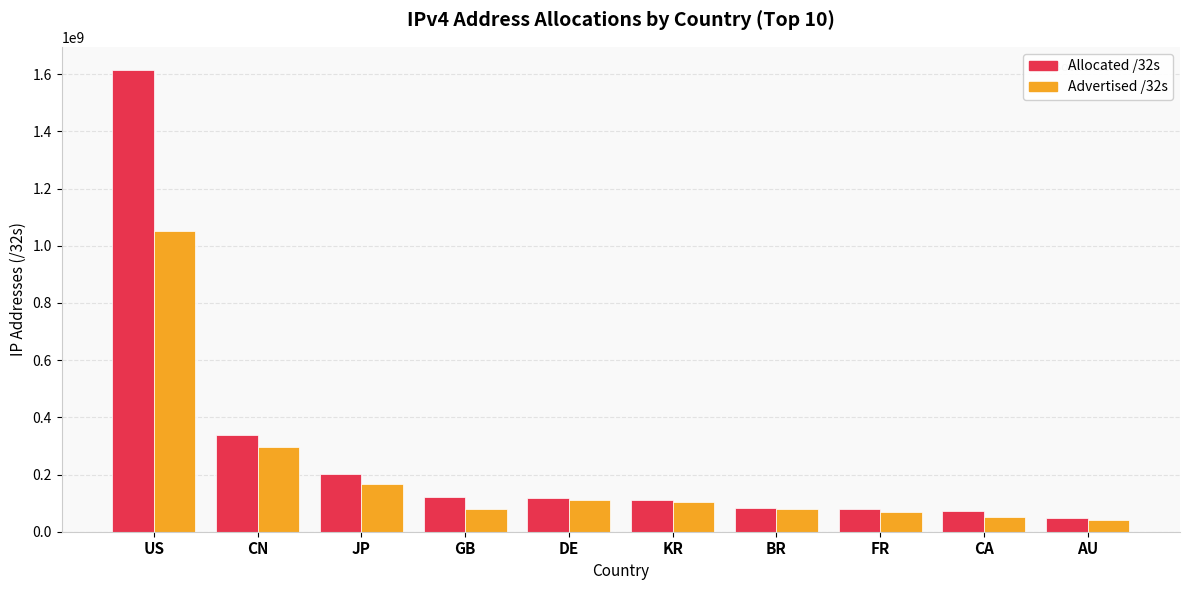

What is the maximum value for Allocated /32s?

1614807552